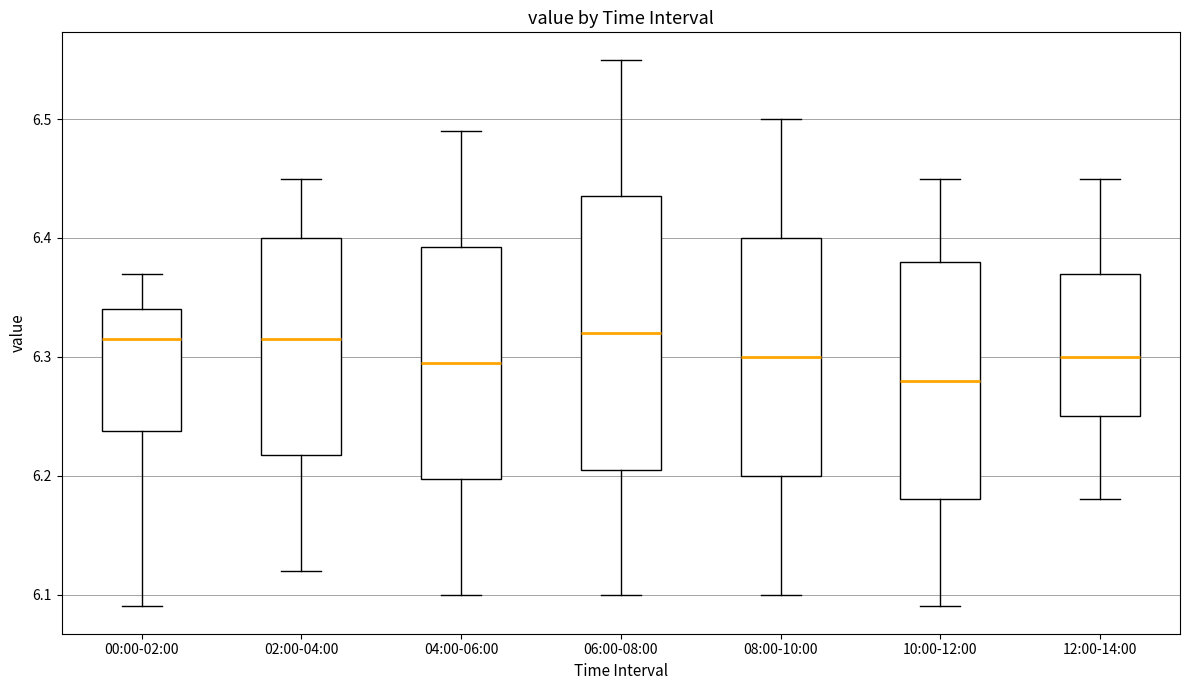

Which box is the tallest, from its lower edge to its upper edge?

06:00-08:00